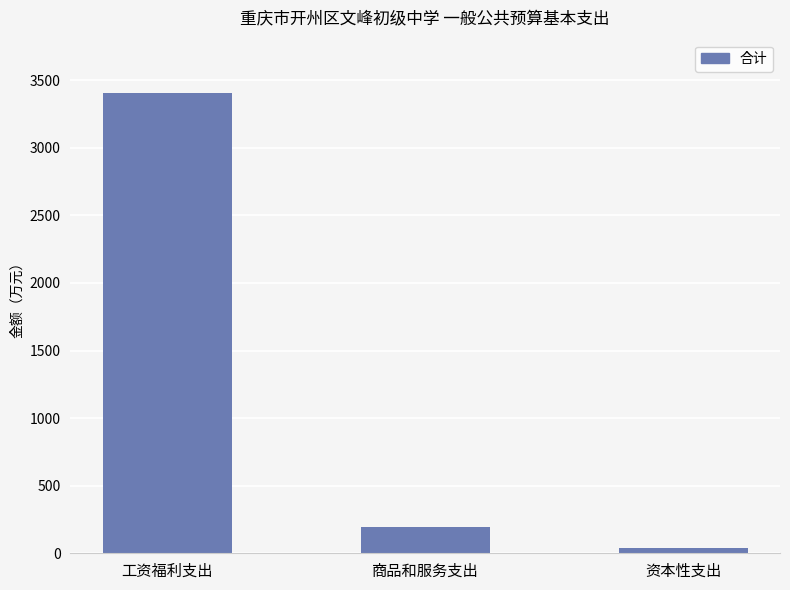

Are the bars horizontal?

No